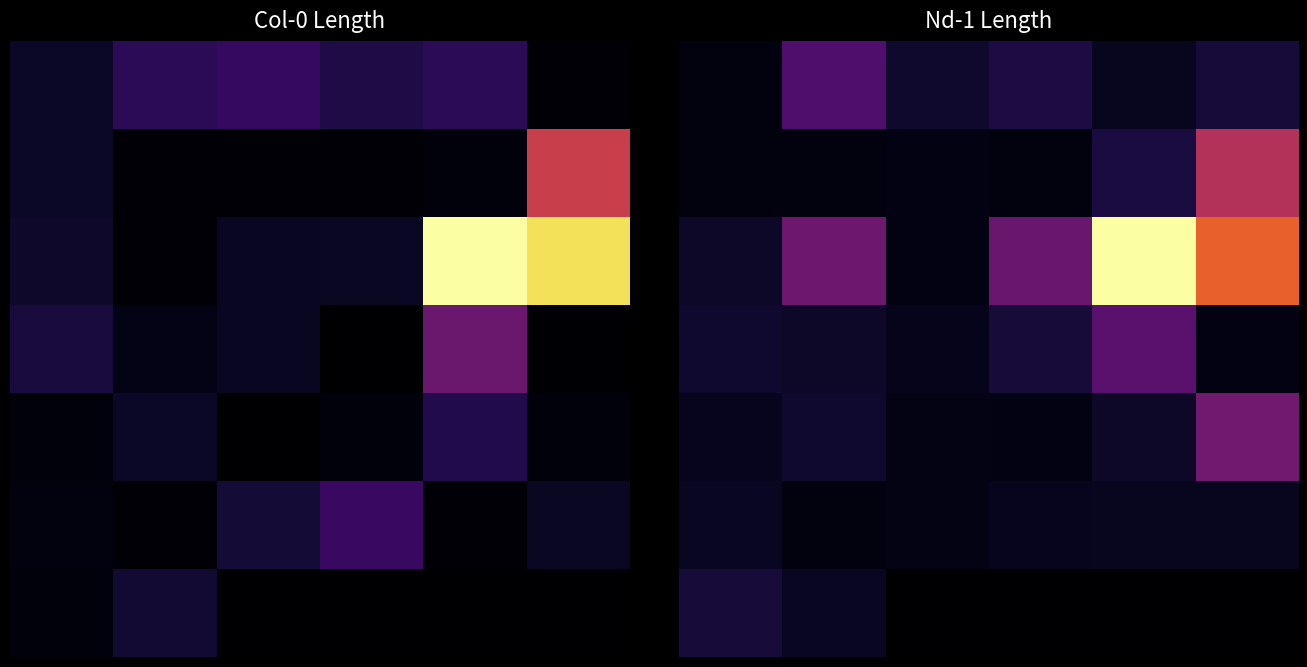

What is the highest value of the 6 series?

0.1